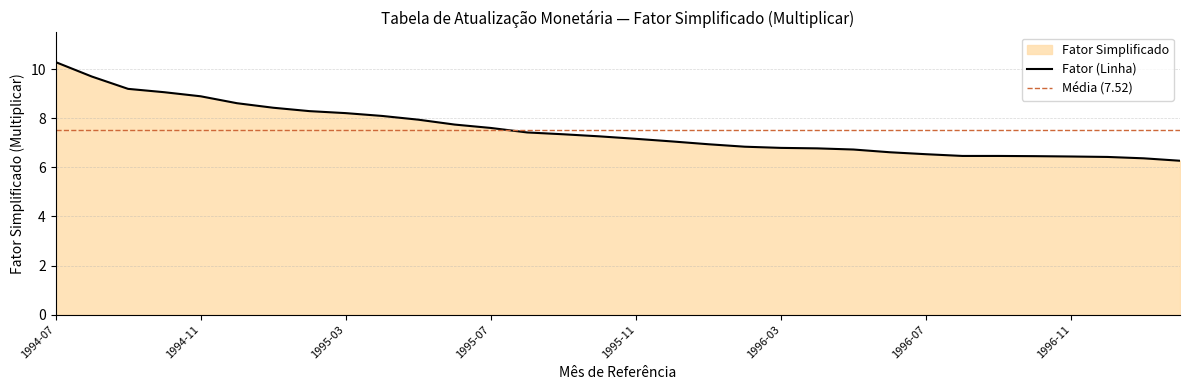

At which label does the data first exceed 5?

1994-07